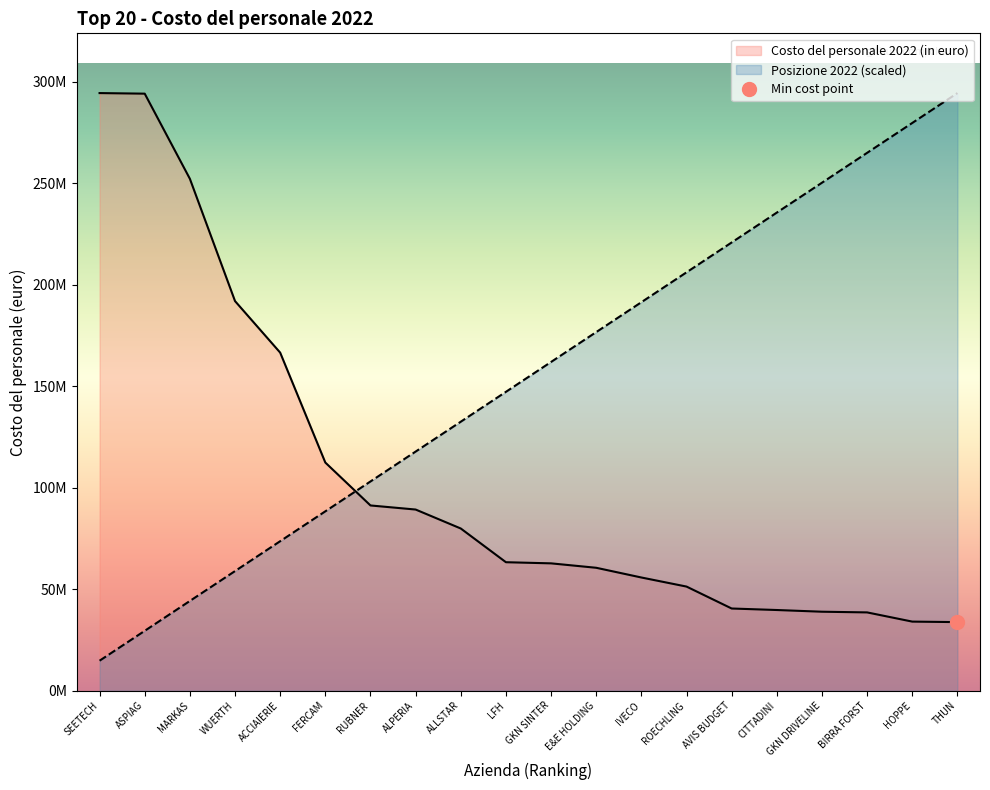

True or false: Costo del personale 2022 (in euro) has more than 0 interior local peaks.

False